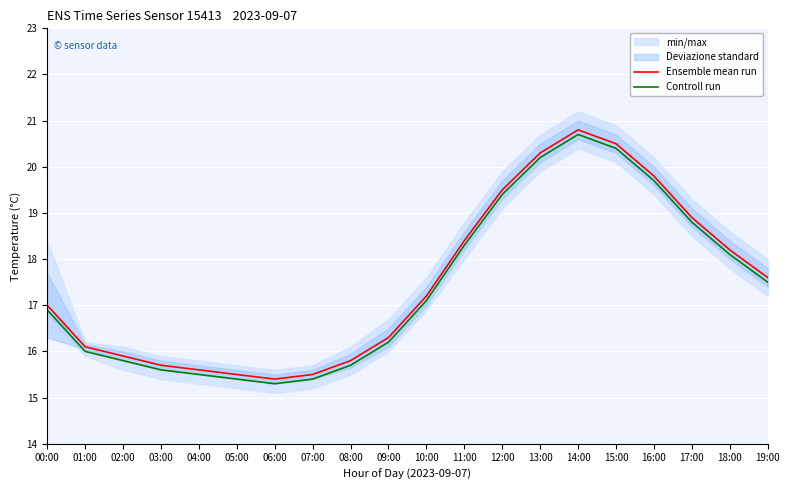

The value of Controll run at 04:00 is 22.4. True or false?

False